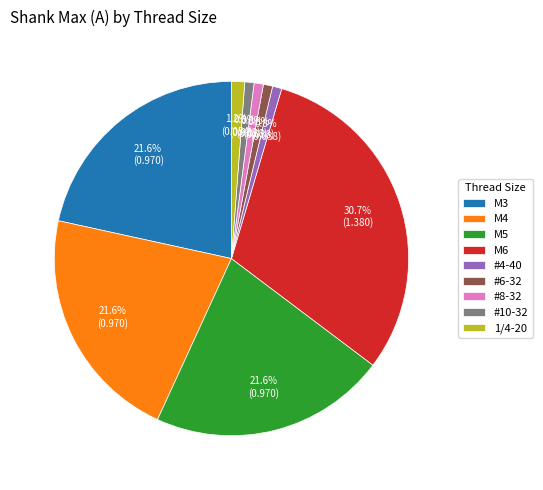

Which has a higher value, M6 or #8-32?

M6